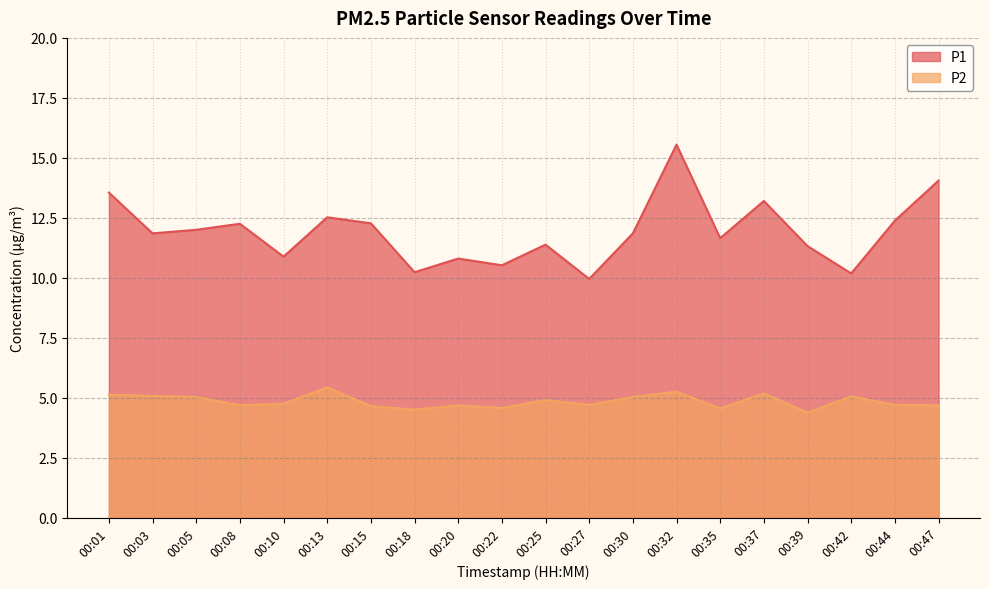

What are all the series names shown in the legend?

P1, P2